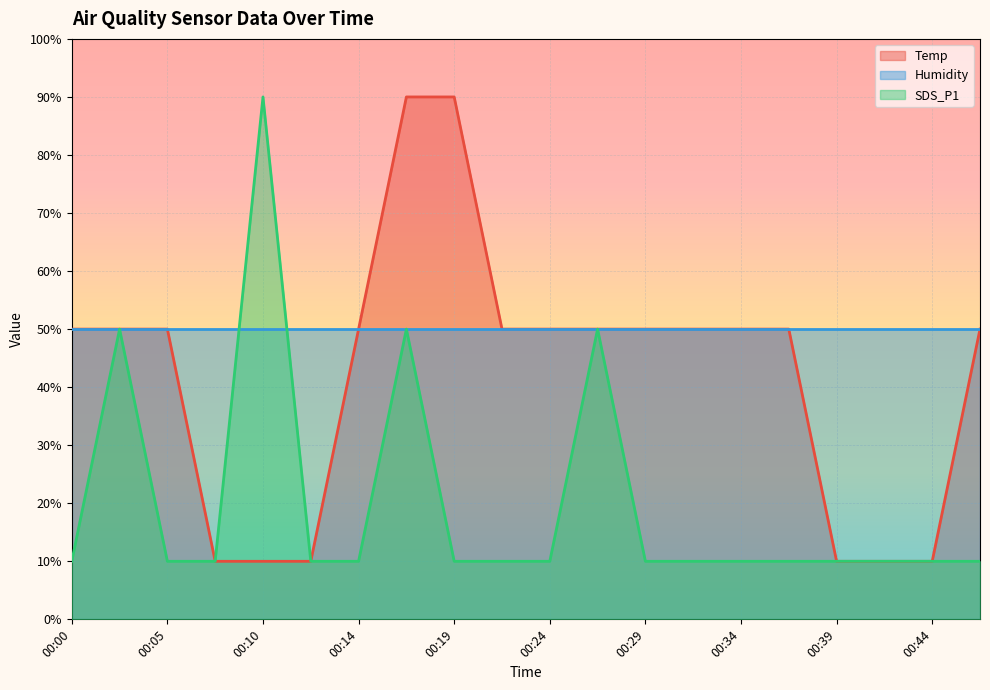

What is the total value across all series at 00:34?

110